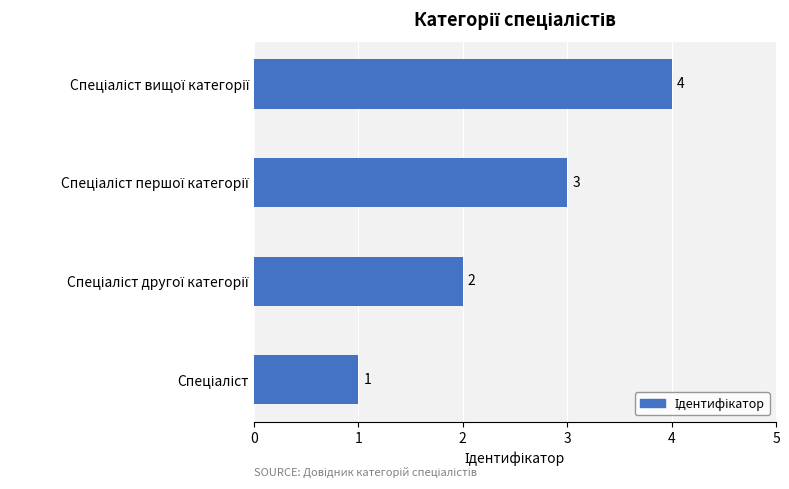

What is the difference between the maximum and minimum values?

3